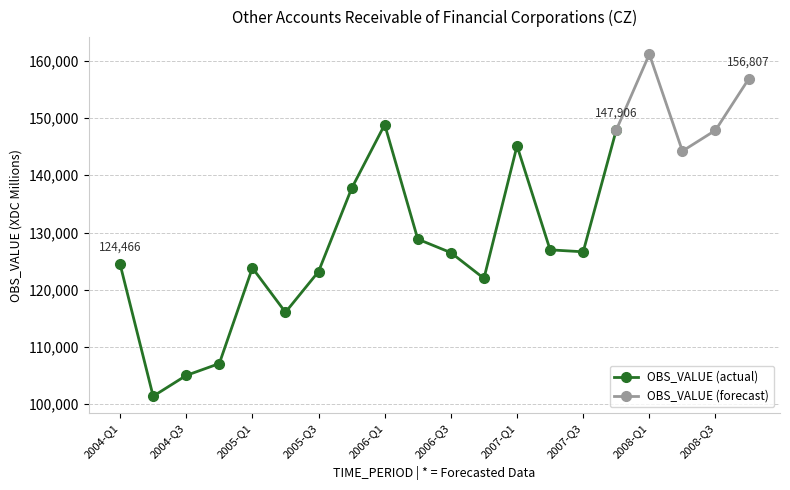

Count the number of categories in the chart.

20